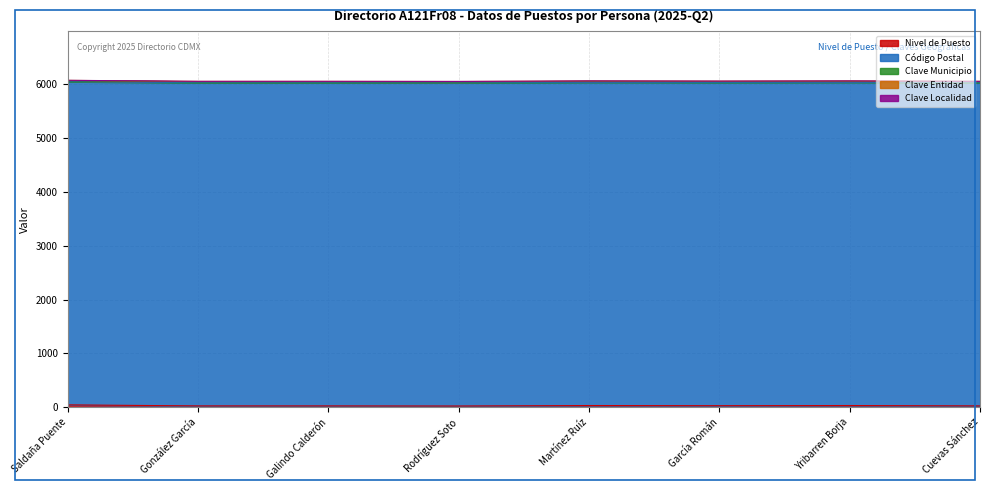

What is the difference between the maximum and minimum values in the Nivel de Puesto series?

21